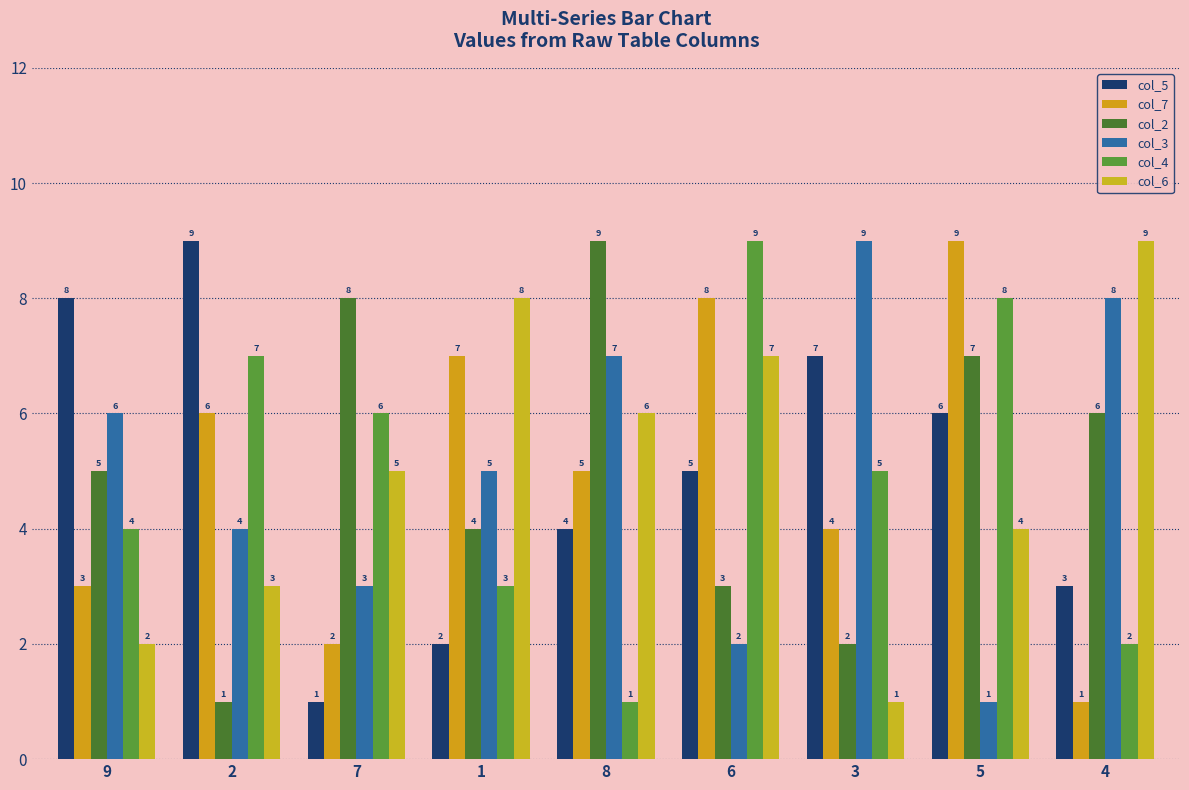

What is the difference between the highest and lowest values at 6?

7